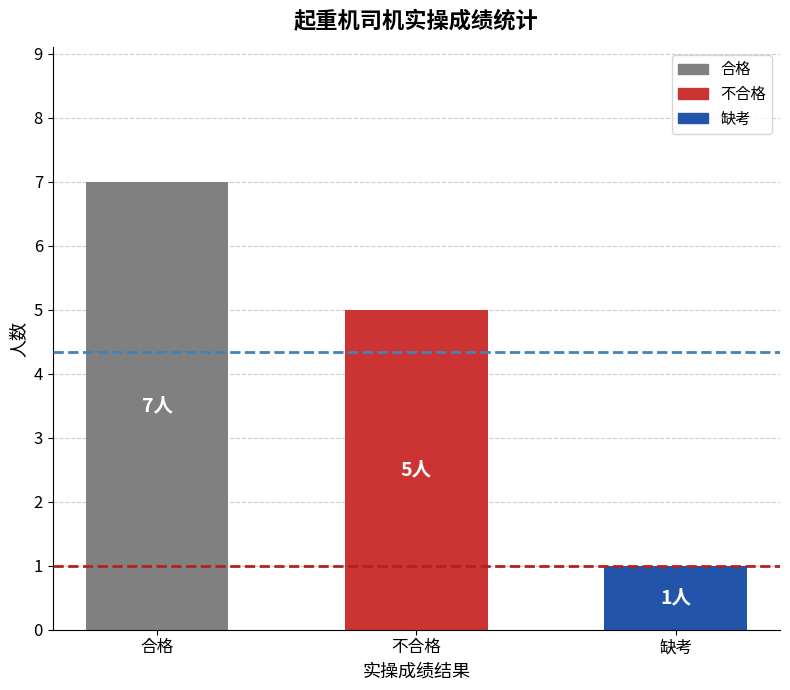

What is the ratio of the value at 缺考 to the value at 不合格?

0.2